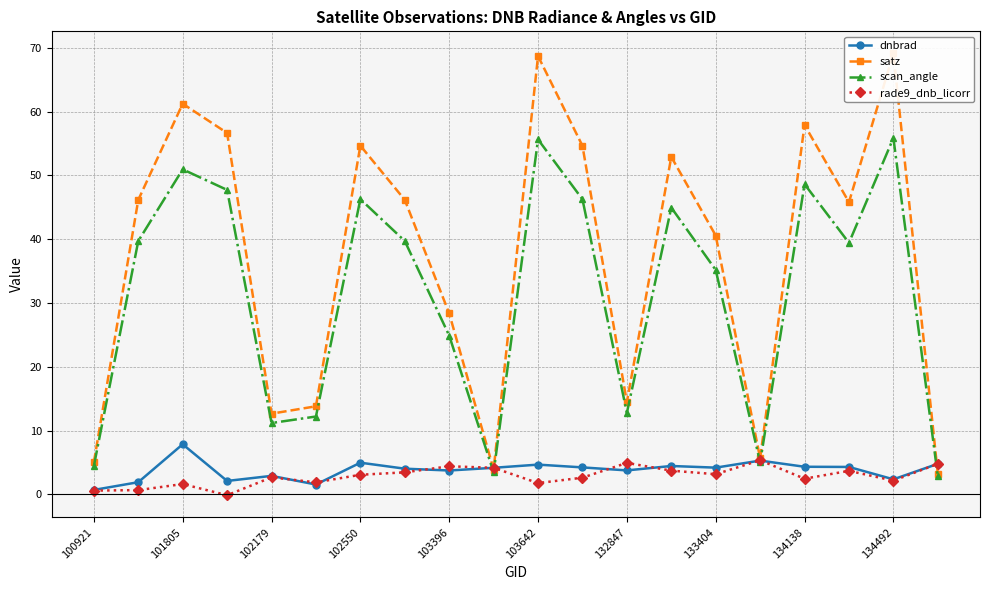

Reading right to left, extract all data points from this chart.

dnbrad: 4.8	2.4	4.3	4.3	5.3	4.2	4.5	3.8	4.2	4.7	4.2	3.8	4.0	5.0	1.6	2.9	2.1	7.9	1.9	0.7
satz: 3.3	69.1	45.8	57.9	5.7	40.6	52.9	14.5	54.6	68.7	3.9	28.4	46.2	54.7	13.8	12.7	56.6	61.2	46.2	5.0
scan_angle: 2.9	55.9	39.4	48.6	5.0	35.2	45.0	12.8	46.3	55.6	3.5	24.9	39.7	46.3	12.2	11.2	47.7	50.9	39.7	4.5
rade9_dnb_licorr: 4.8	2.2	3.7	2.5	5.4	3.2	3.7	4.9	2.6	1.8	4.2	4.4	3.5	3.1	1.9	2.7	-0.1	1.6	0.7	0.6